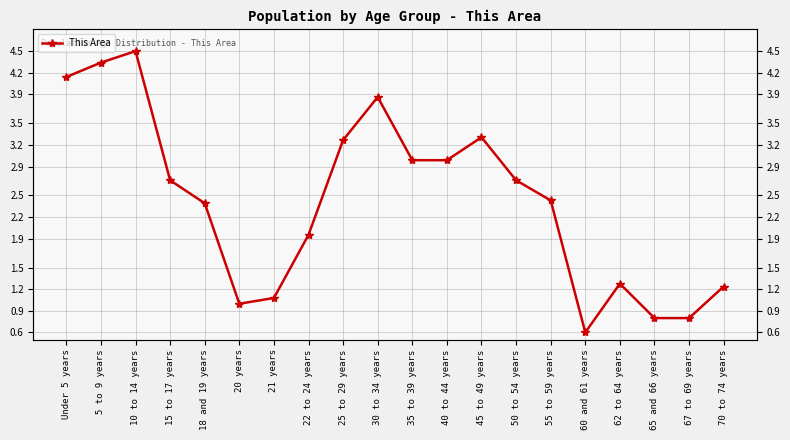

Reading left to right, what are all the values shown in this chart?

Under 5 years=4.1	5 to 9 years=4.3	10 to 14 years=4.5	15 to 17 years=2.7	18 and 19 years=2.4	20 years=1.0	21 years=1.1	22 to 24 years=2.0	25 to 29 years=3.3	30 to 34 years=3.9	35 to 39 years=3.0	40 to 44 years=3.0	45 to 49 years=3.3	50 to 54 years=2.7	55 to 59 years=2.4	60 and 61 years=0.6	62 to 64 years=1.3	65 and 66 years=0.8	67 to 69 years=0.8	70 to 74 years=1.2